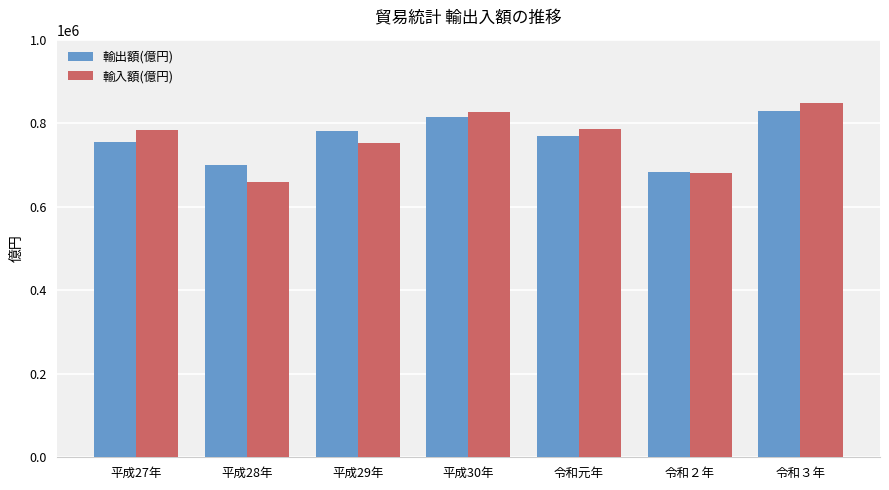

The value of 輸入額(億円) at 平成29年 is 213495.3. True or false?

False